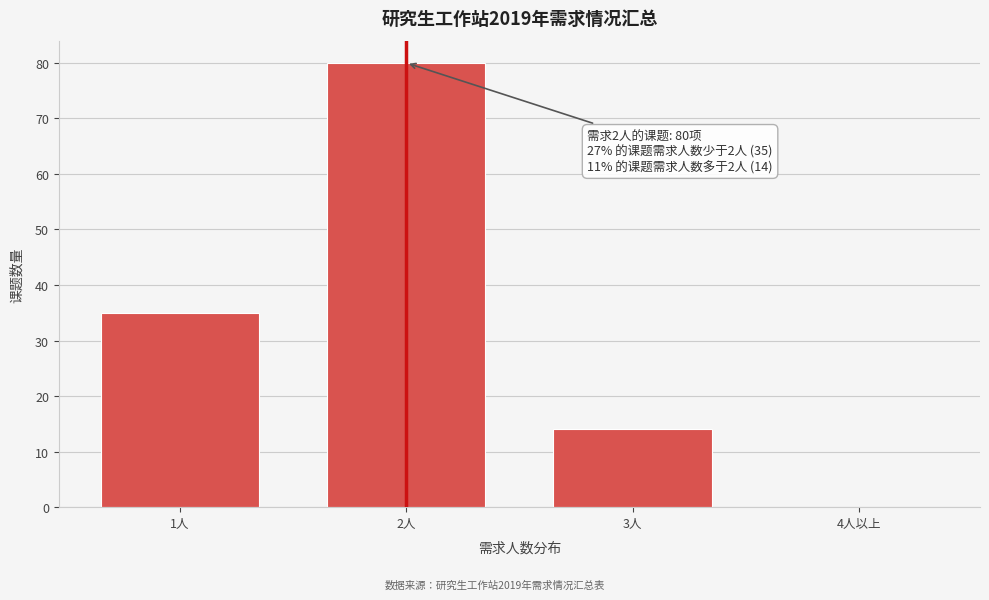

Reading right to left, list all the values displayed in this chart.

4人以上=0	3人=14	2人=80	1人=35